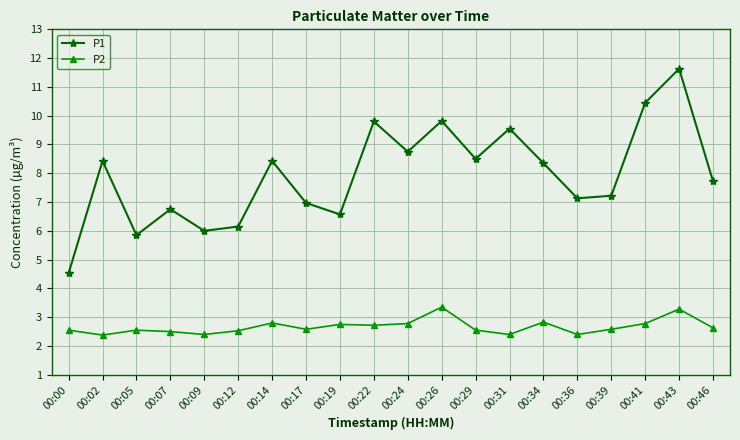

What are all the series names shown in the legend?

P1, P2